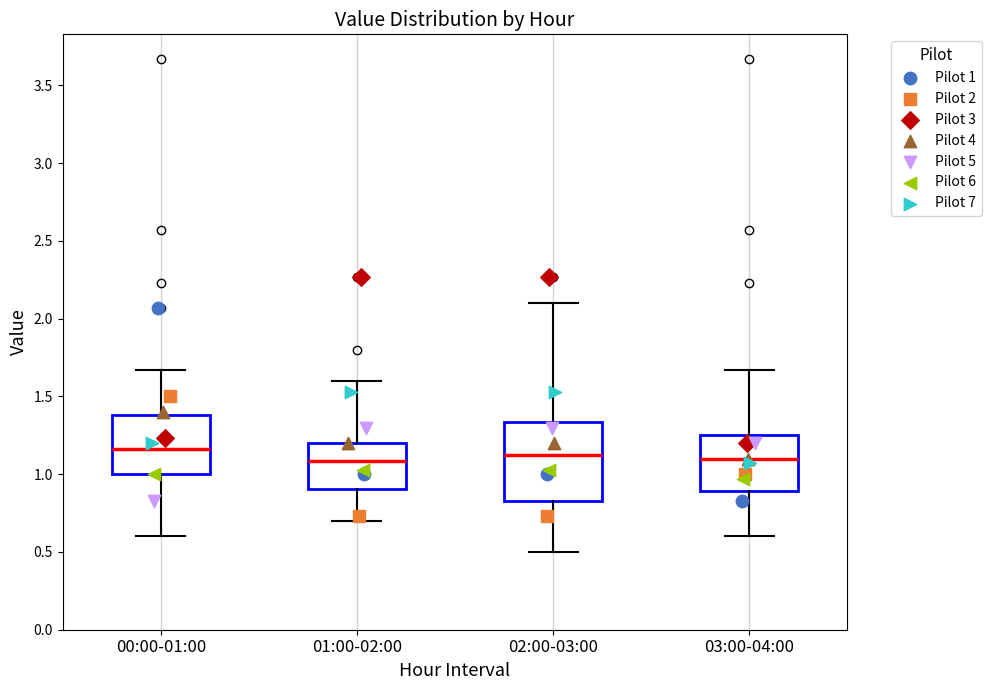

Where is the lower edge of the box for 03:00-04:00 on the y-axis? The values are not printed on the chart, so give them approximately, as read against the axis.

0.90